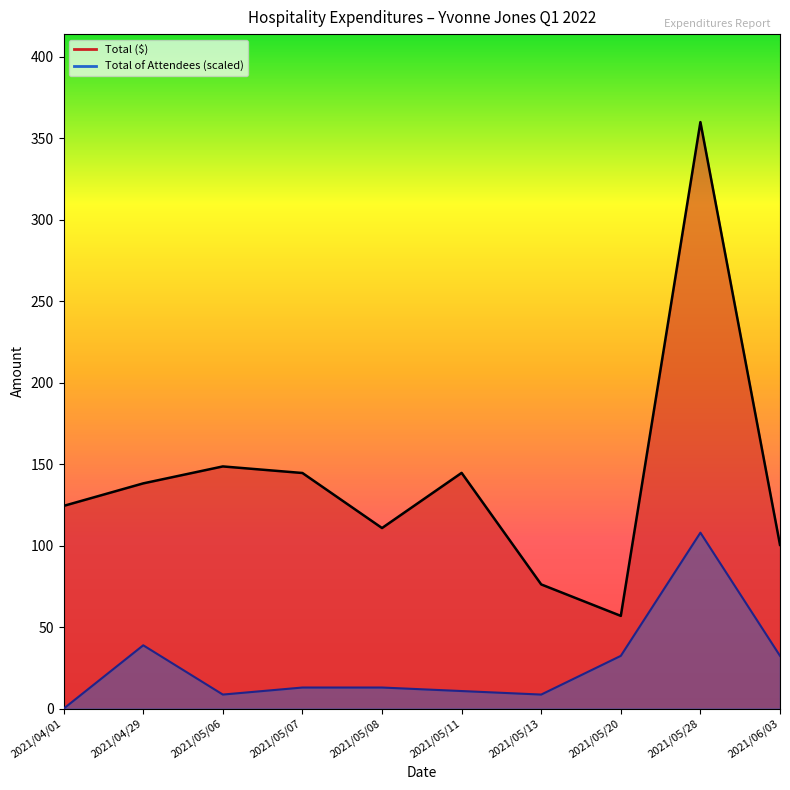

Which label corresponds to the largest value in the chart?

2021/05/28